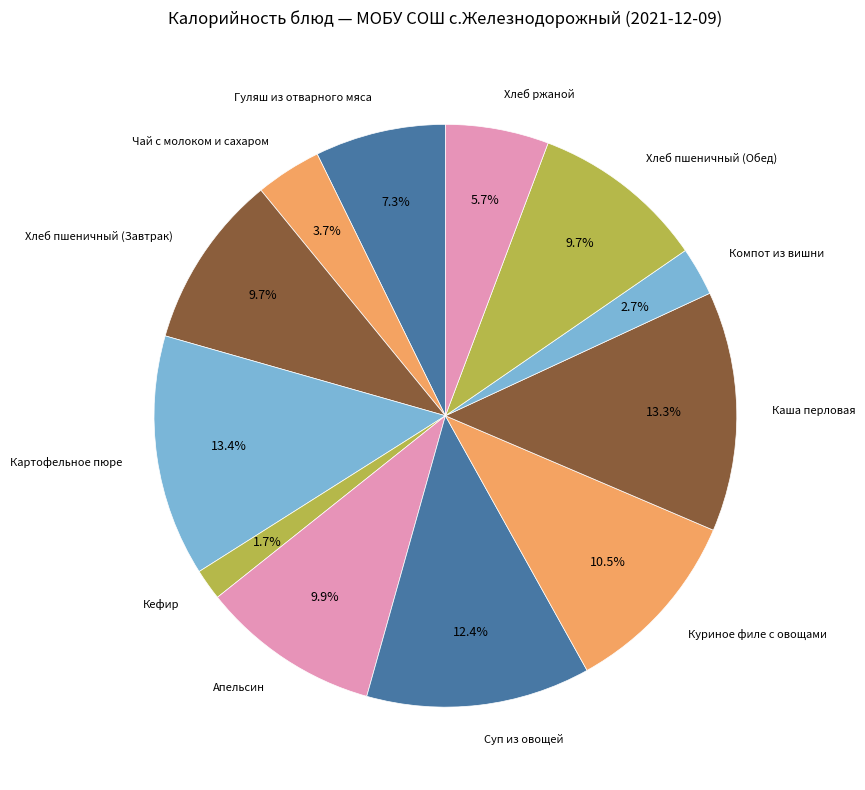

Which slice is the smallest?

Кефир